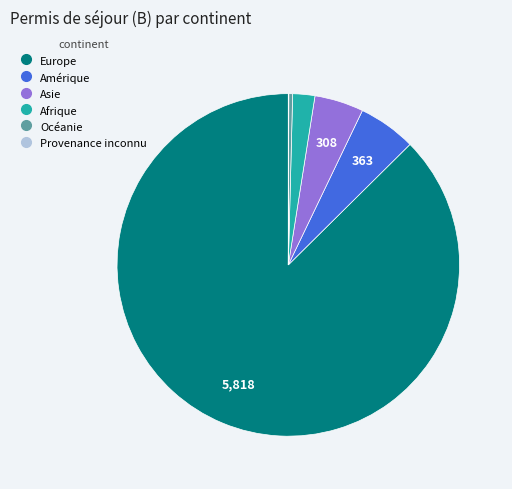

Does any single category account for the majority?

Yes